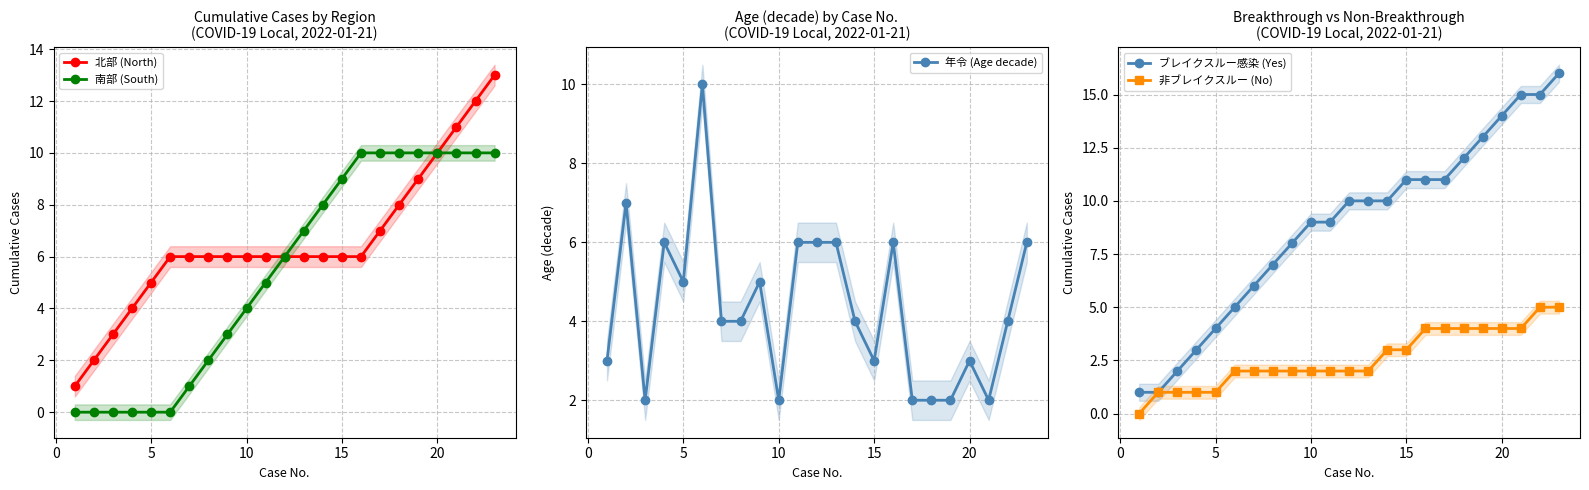

True or false: 南部 (South) has a value of 4 at 10.

True